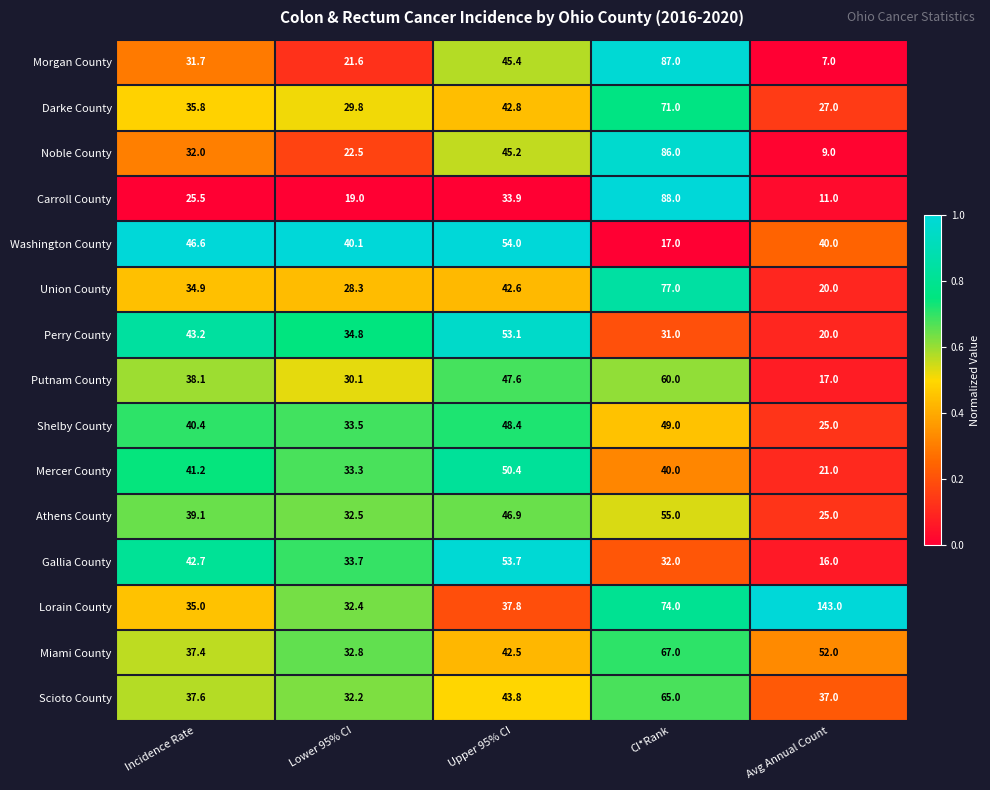

The value of Miami County at Avg Annual Count is 52.0. True or false?

True